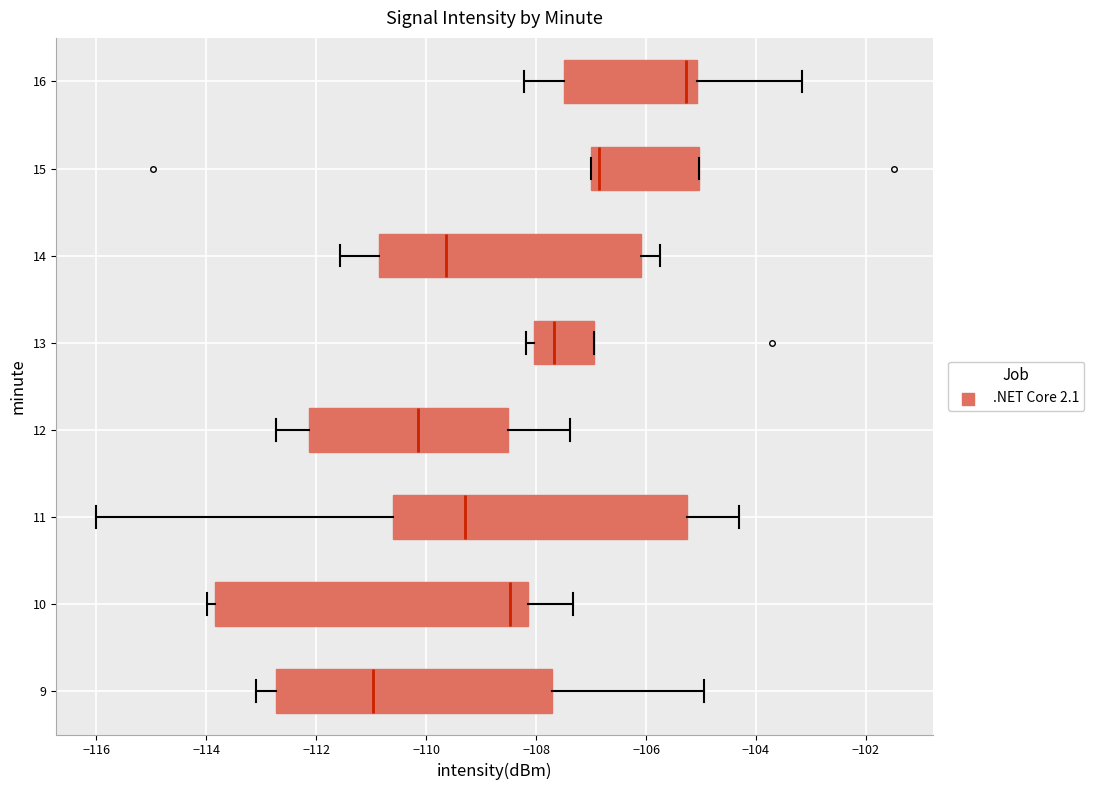

Reading bottom to top, transcribe this box plot: for each box, give where its median line is, the range the box spans, and where its two whiskers end, as read against the x-axis. The values are not printed on the chart, so give them approximately, as read against the axis.

9: median -111.0, box -112.8 to -107.8, whiskers -113.2 to -105.0
10: median -108.4, box -113.8 to -108.2, whiskers -114.0 to -107.4
11: median -109.2, box -110.6 to -105.2, whiskers -116.0 to -104.4
12: median -110.2, box -112.2 to -108.6, whiskers -112.8 to -107.4
13: median -107.6, box -108.0 to -107.0, whiskers -108.2 to -107.0
14: median -109.6, box -110.8 to -106.0, whiskers -111.6 to -105.8
15: median -106.8, box -107.0 to -105.0, whiskers -107.0 to -105.0
16: median -105.2, box -107.4 to -105.0, whiskers -108.2 to -103.2